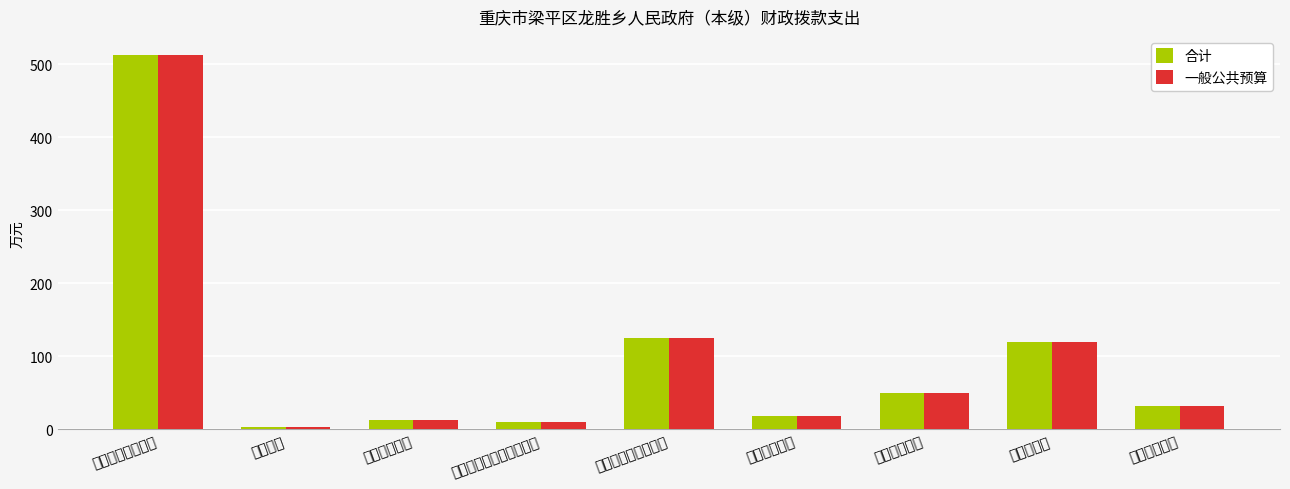

What is the maximum value for 合计?

513.5